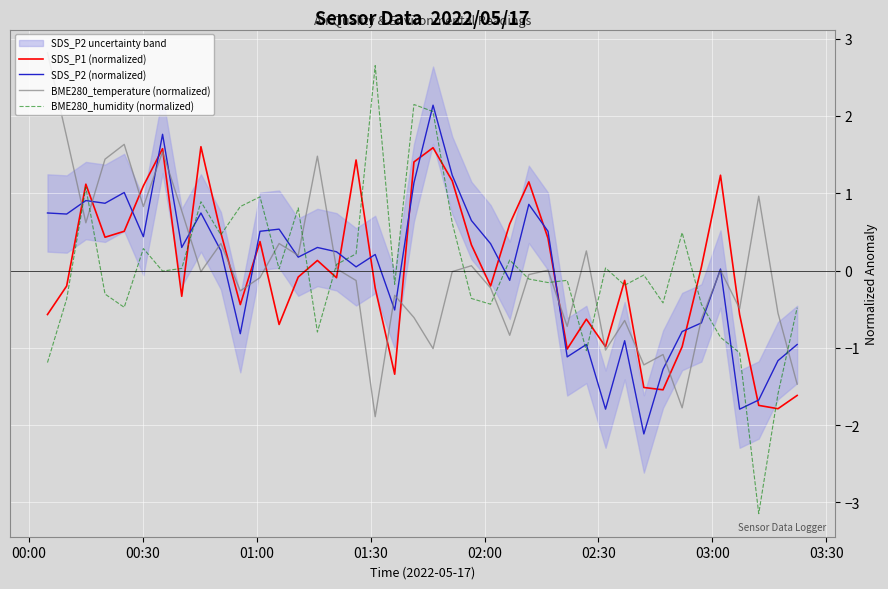

What is the maximum value for SDS_P2 (normalized)?

2.1